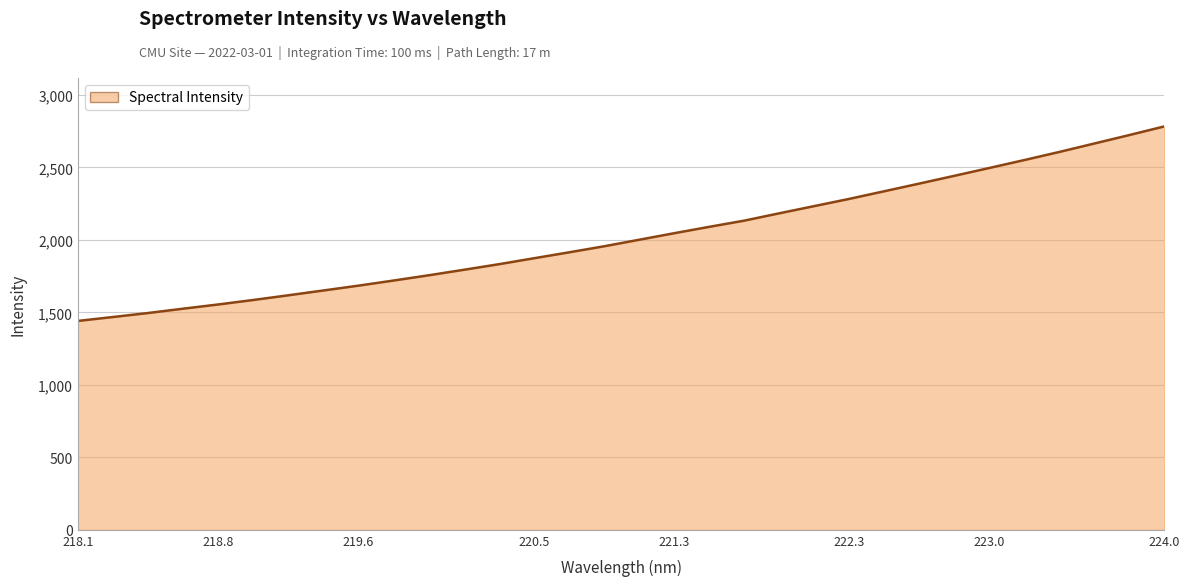

What is the greatest value displayed?

2782.7